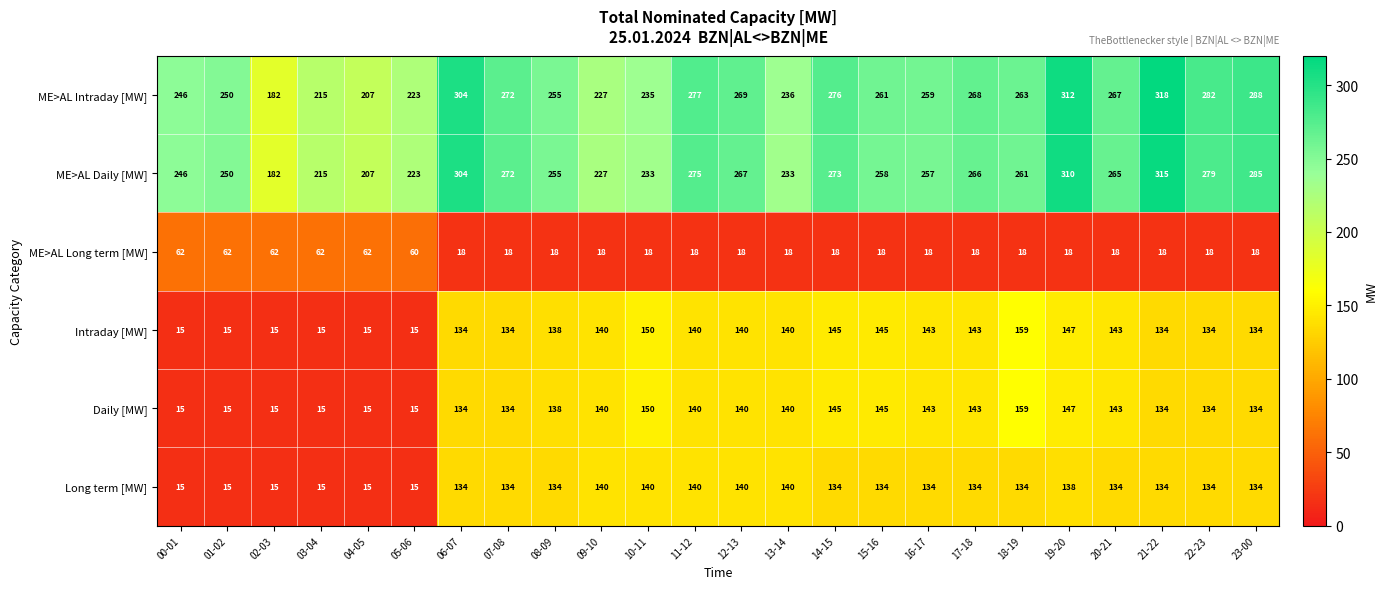

Is it true that ME>AL Long term [MW] equals 23 at 03-04?

False